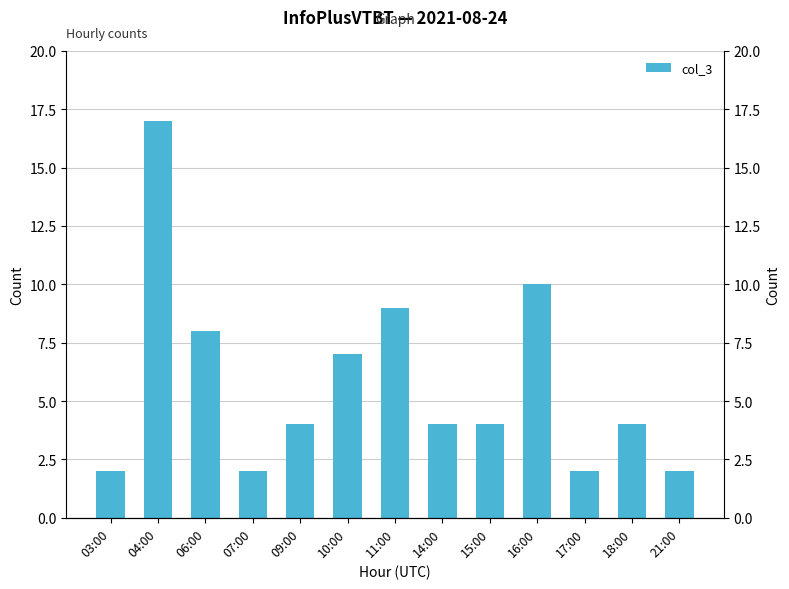

Reading left to right, transcribe all the data shown in this chart.

03:00=2	04:00=17	06:00=8	07:00=2	09:00=4	10:00=7	11:00=9	14:00=4	15:00=4	16:00=10	17:00=2	18:00=4	21:00=2